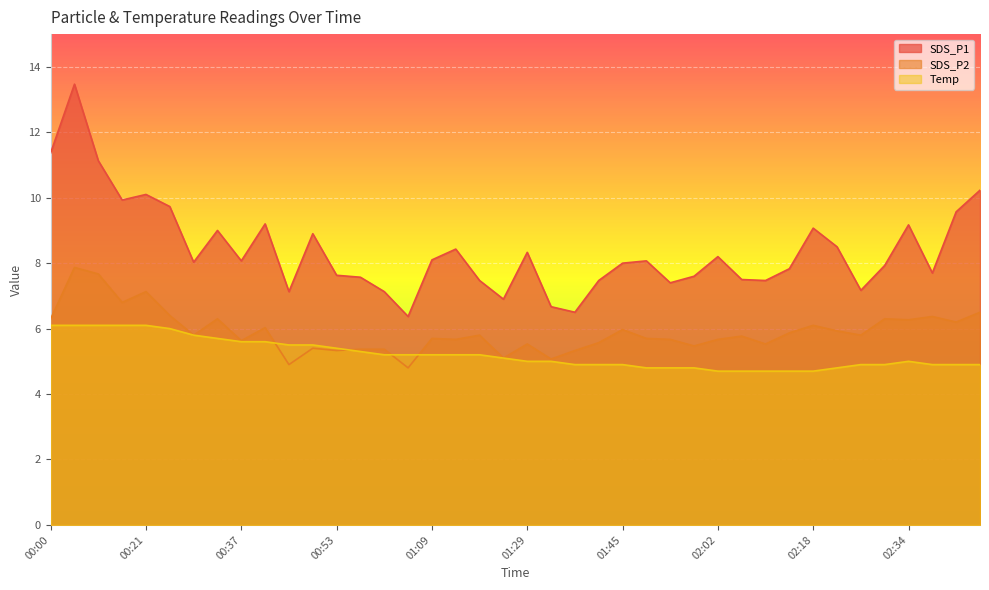

Is it true that Temp equals 5.6 at 00:37?

True